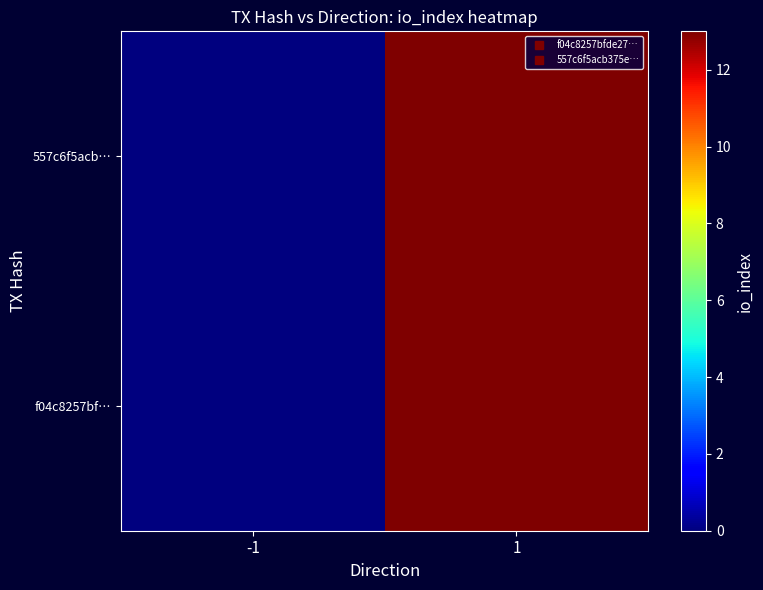

At how many categories does at least one series exceed 6?

1